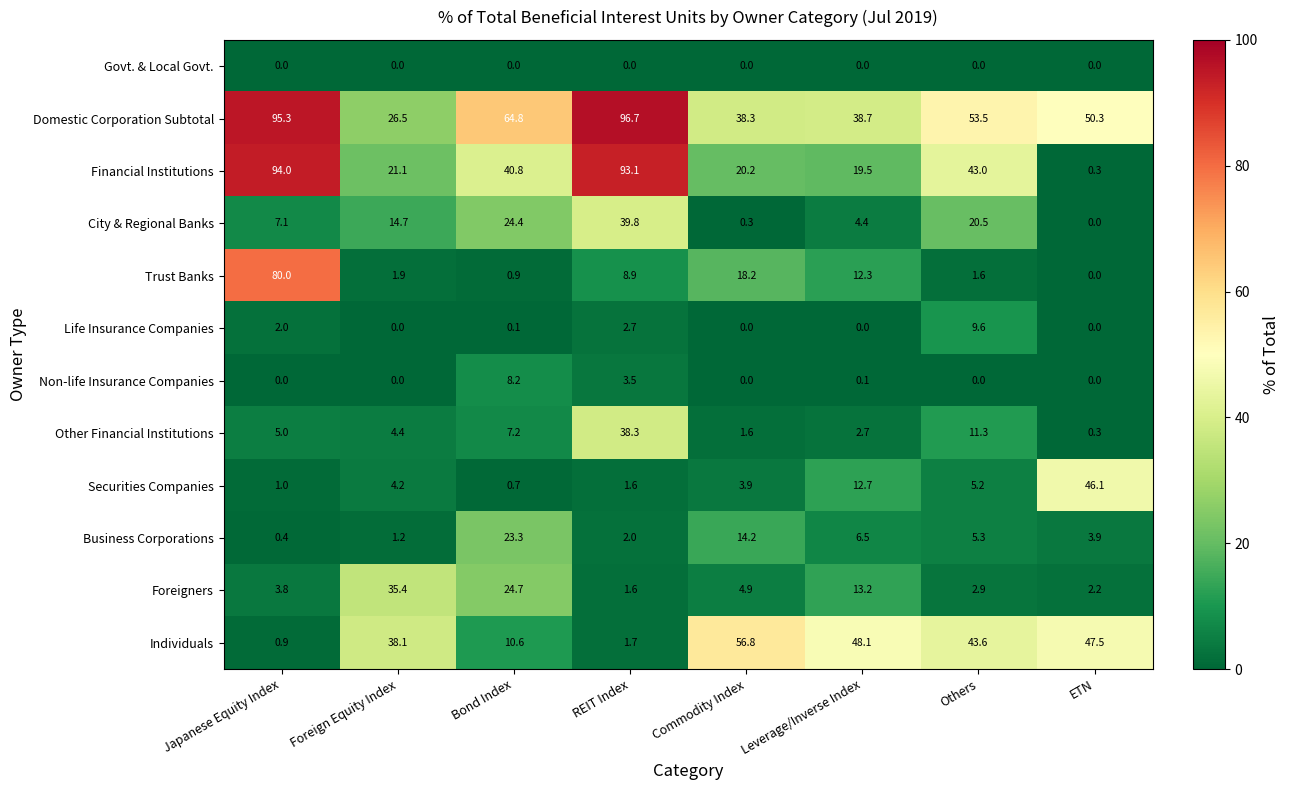

How many categories are shown in the chart?

8